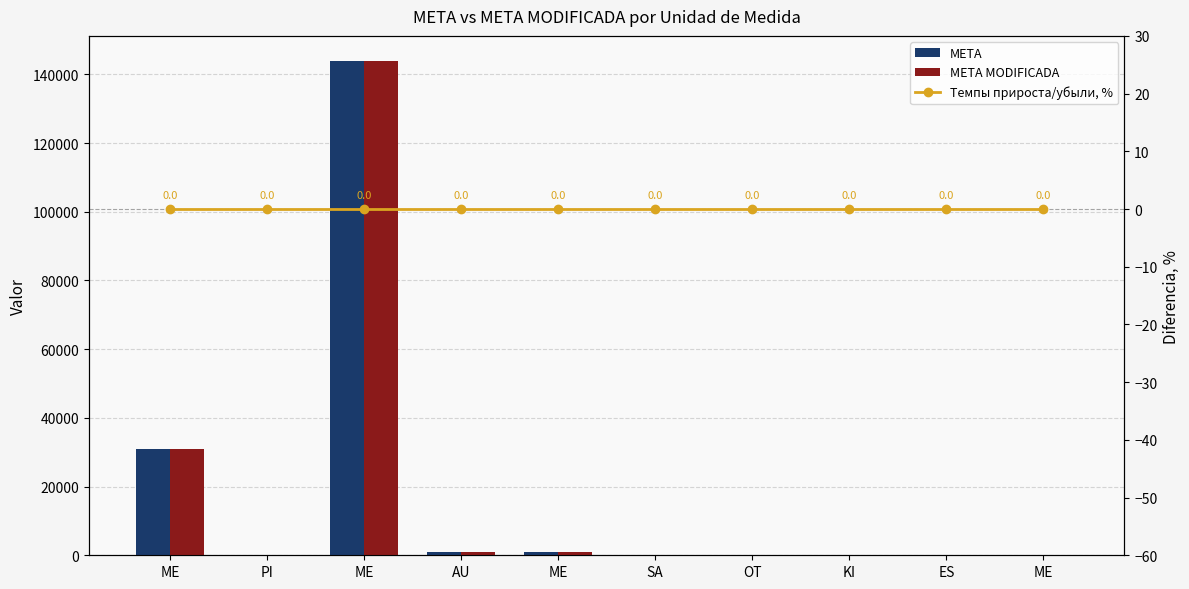

Reading left to right, extract all data points from this chart.

META: 31000	121	144005	900	830	200	1	100	50	169
META MODIFICADA: 31000	121	144005	900	830	200	1	100	50	169
Темпы прироста/убыли, %: 0	0	0	0	0	0	0	0	0	0